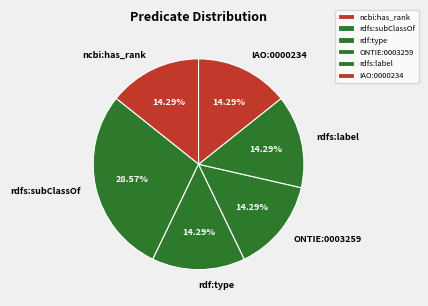

To the nearest percent, what portion does ncbi:has_rank represent?

14%